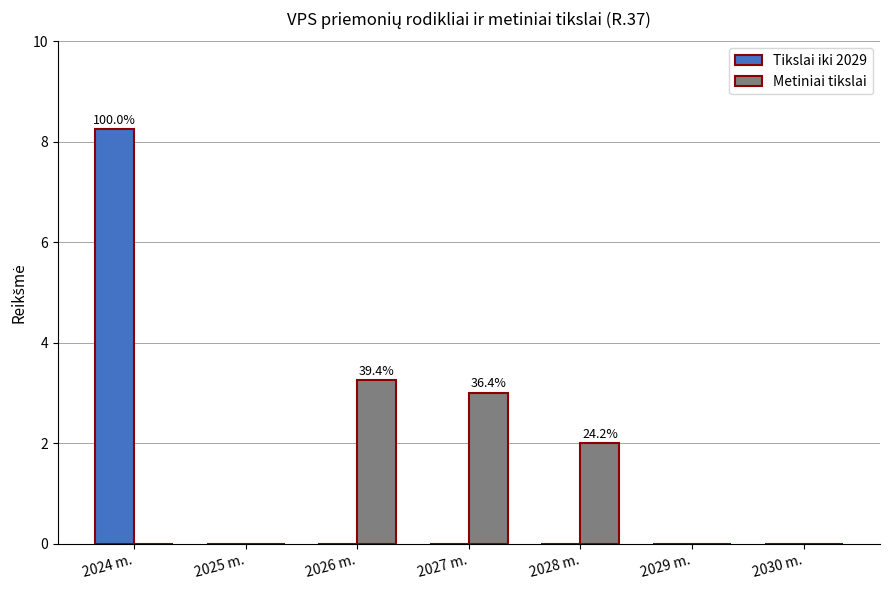

Is the value of Metiniai tikslai at 2026 m. greater than the value of Tikslai iki 2029 at 2025 m.?

Yes